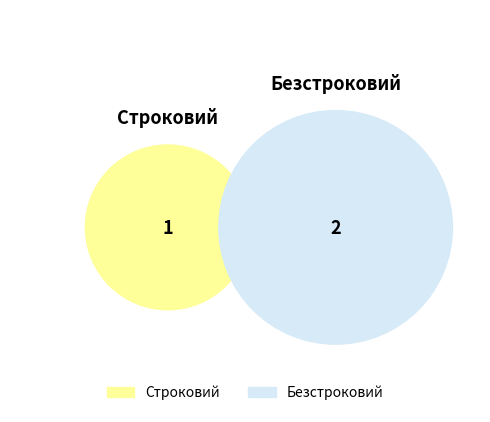

What is the change in value from Строковий to Безстроковий?

+1